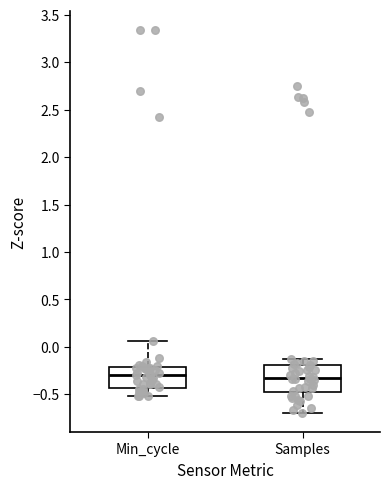

Reading left to right, read every box against the y-axis: the position of its median line, the range the box covers, and the ends of its whiskers. The values are not printed on the chart, so give them approximately, as read against the axis.

Min_cycle: median -0.30, box -0.45 to -0.20, whiskers -0.50 to 0.05
Samples: median -0.35, box -0.45 to -0.20, whiskers -0.70 to -0.15